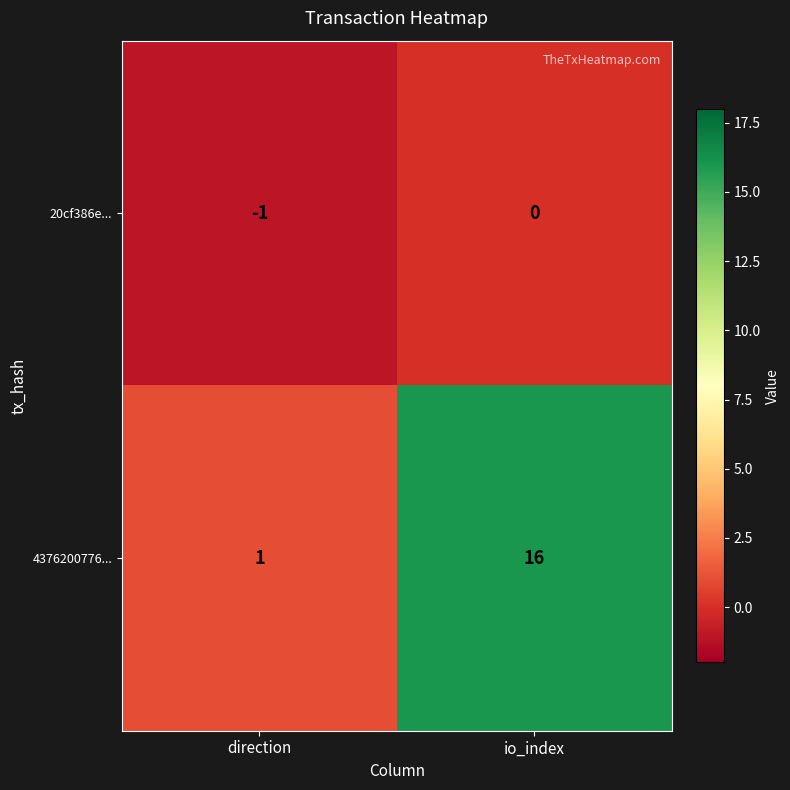

Reading left to right, transcribe all the data shown in this chart.

20cf386e...: direction=-1	io_index=0
4376200776...: direction=1	io_index=16